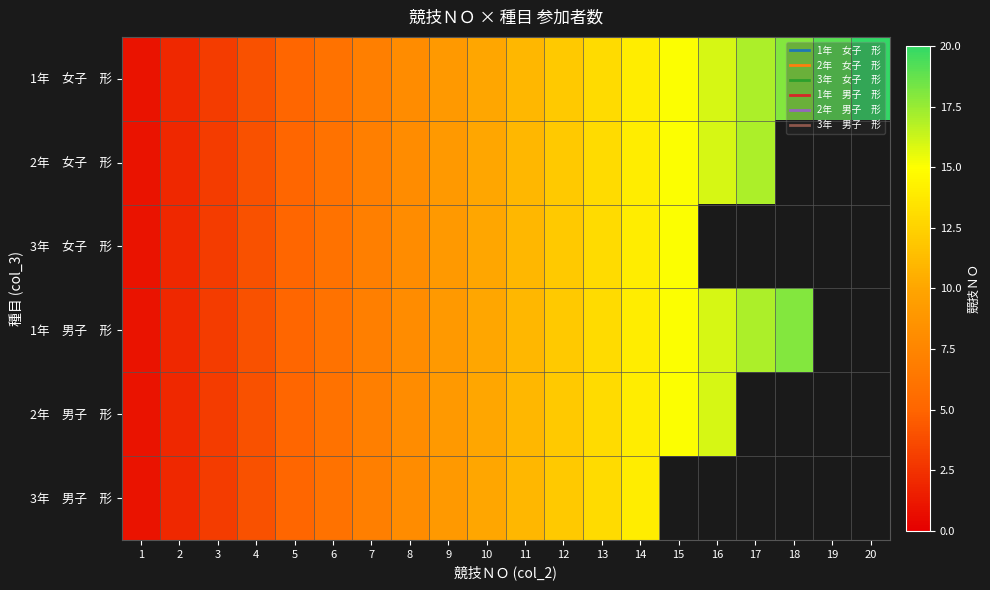

What is the smallest value displayed?

1.0